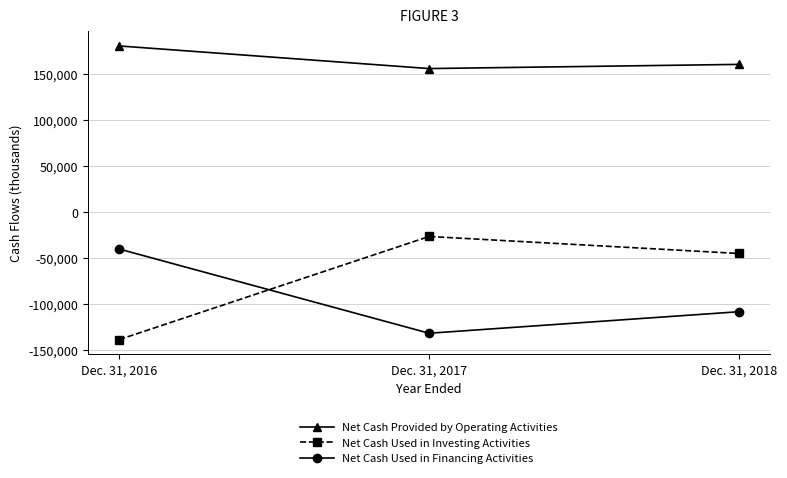

What is the minimum value shown in the chart?

-138869